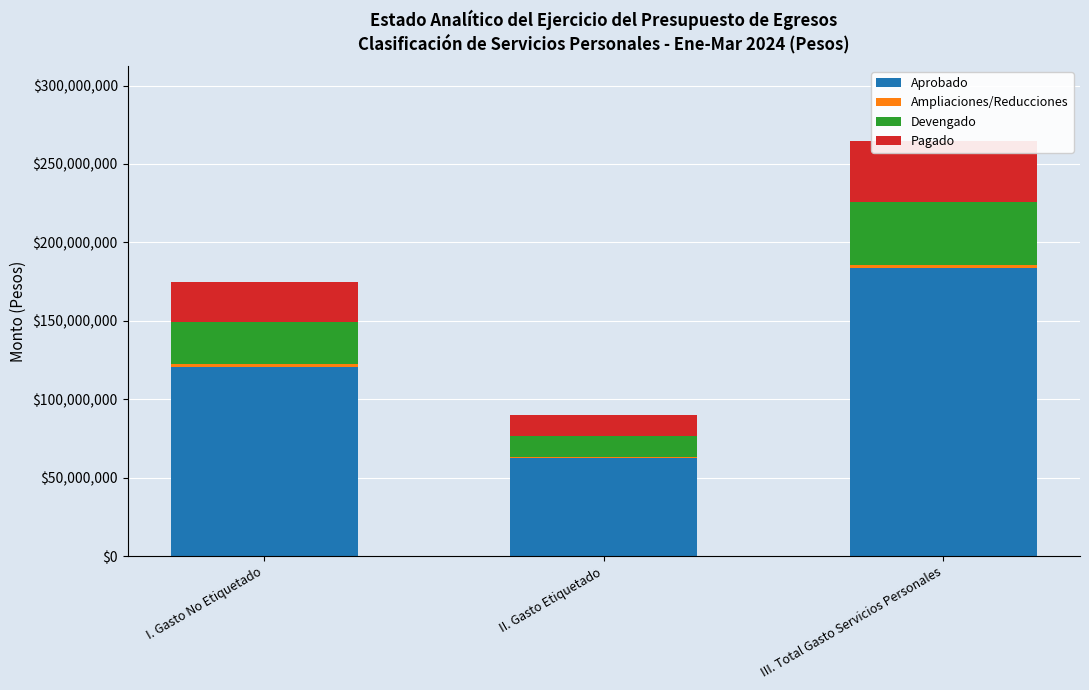

What is the minimum value shown in the chart?

454000.0